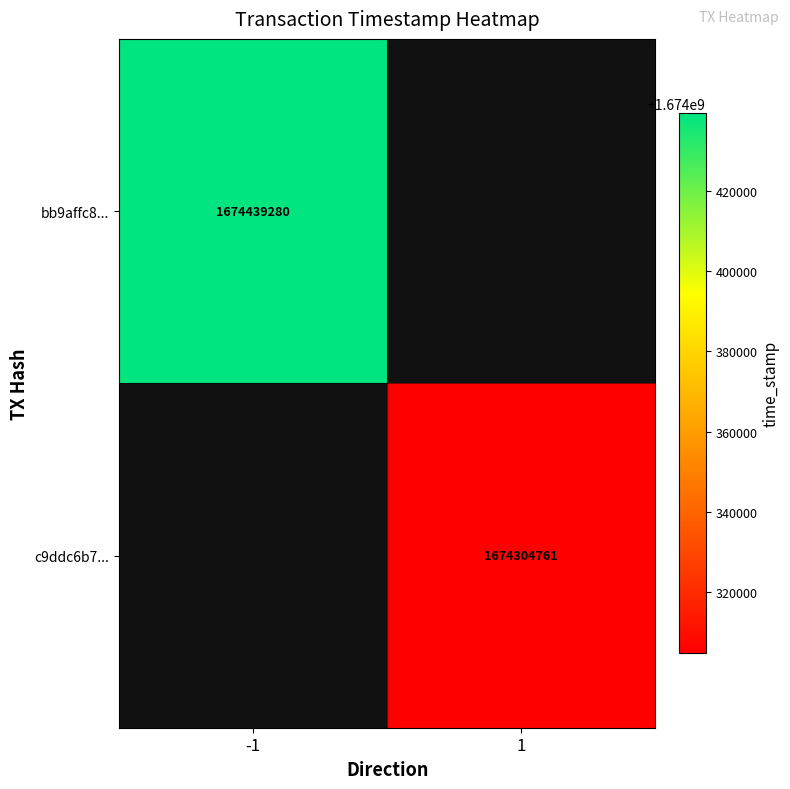

Is the value of c9ddc6b7... at 1 greater than the value of bb9affc8... at -1?

No